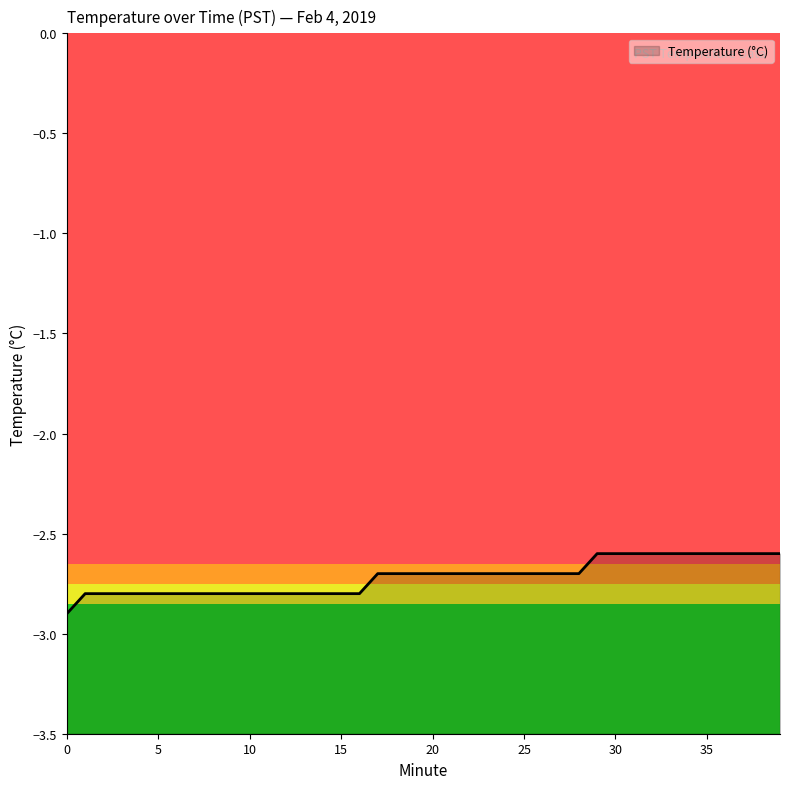

The value at 16 is -2.8. True or false?

True